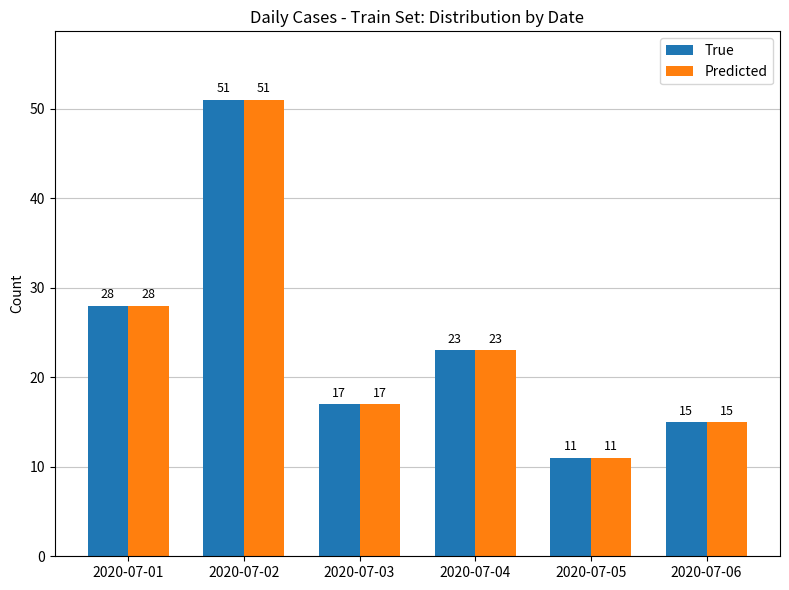

At which label is Predicted closest to 31?

2020-07-01